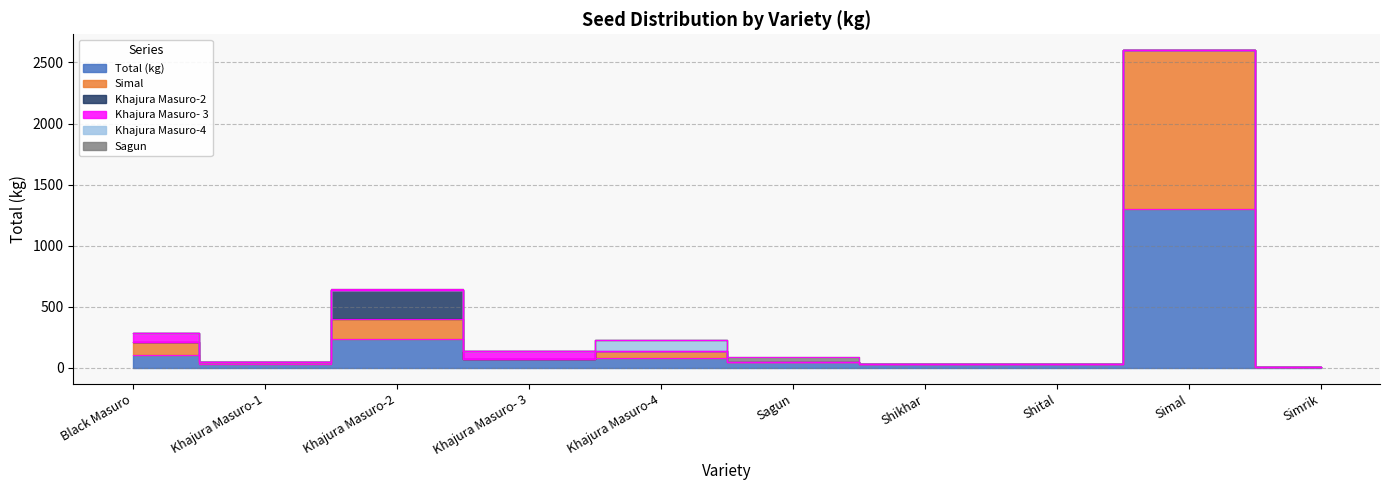

Rank the series at Black Masuro from highest to lowest value.

Total (kg), Simal, Khajura Masuro- 3, Khajura Masuro-2, Khajura Masuro-4, Sagun